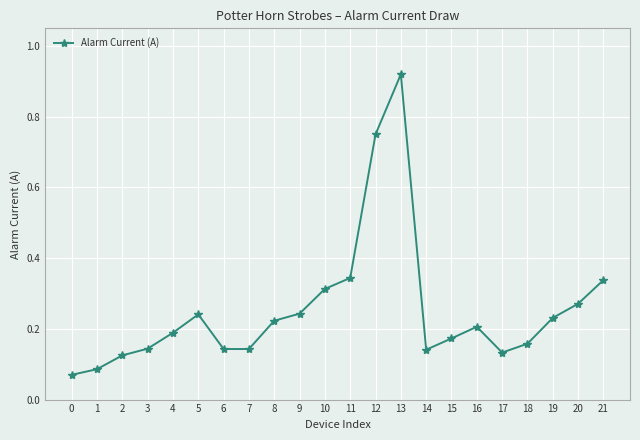

What is the sum of all values?

5.6